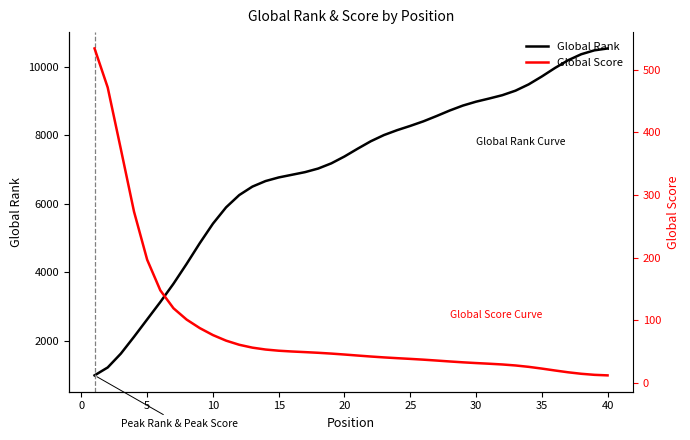

What is the maximum value for Global Rank?

10532.2